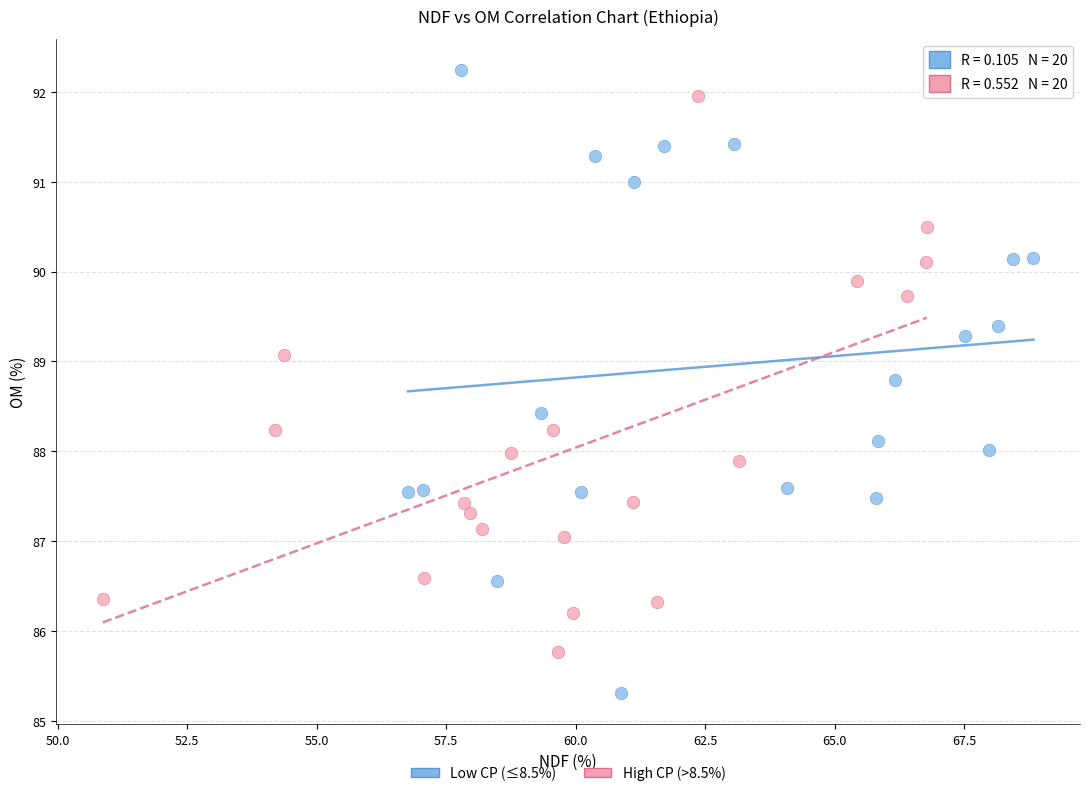

What are all the series names shown in the legend?

Low CP (≤8.5%), High CP (>8.5%)